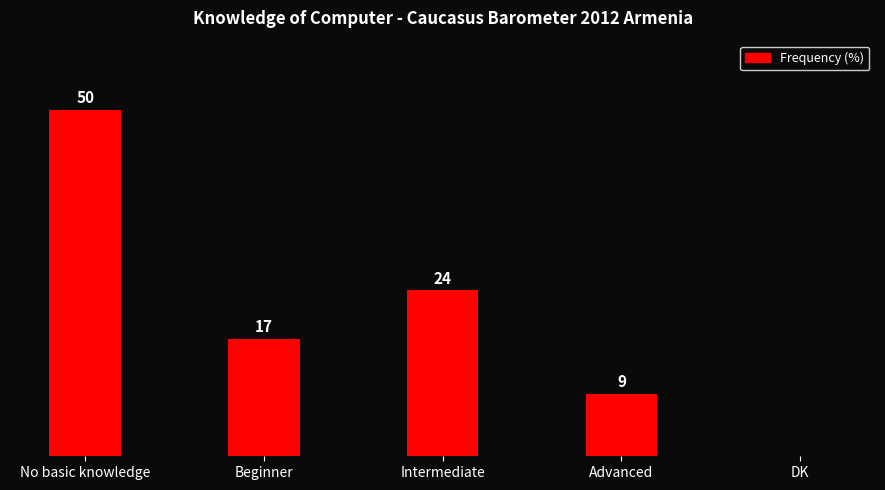

At which label is the value closest to 25?

Intermediate